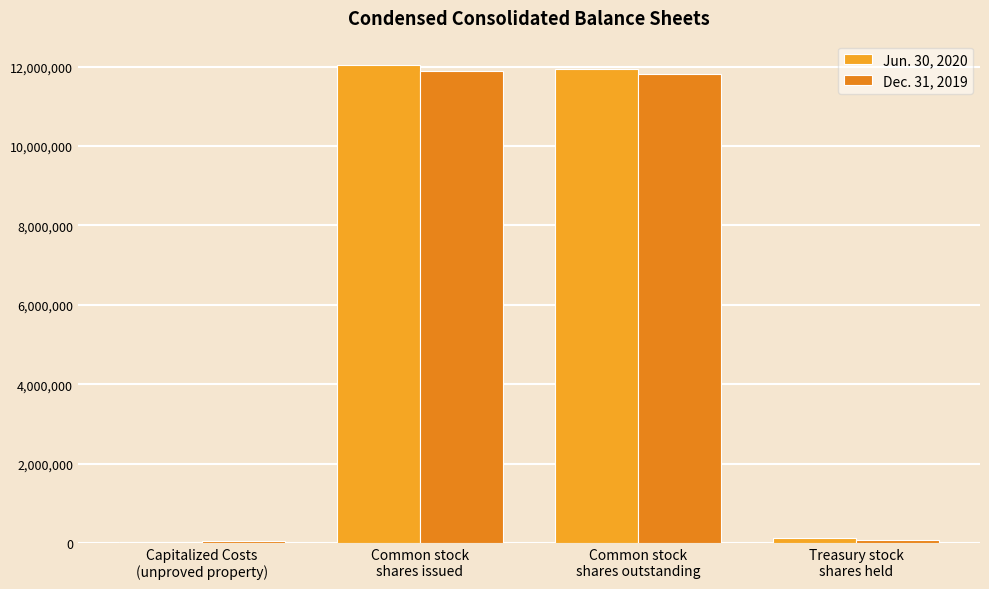

How many groups of bars are there?

4